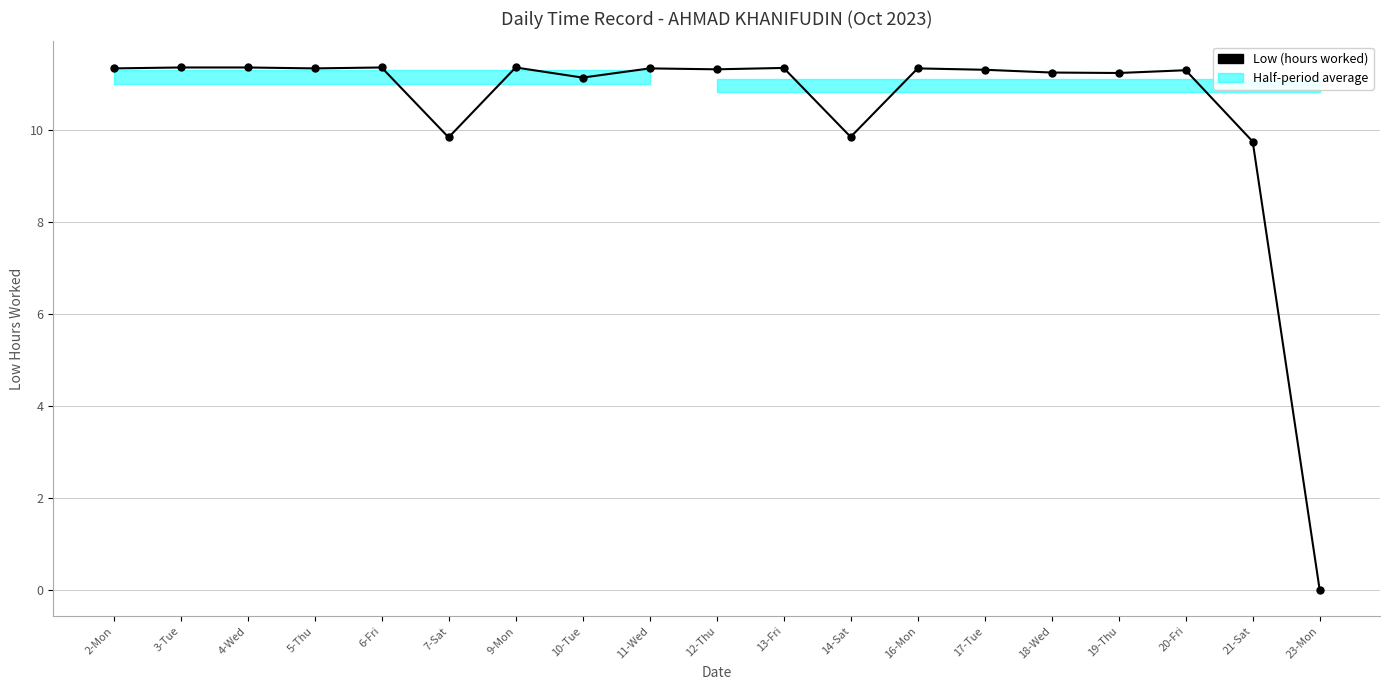

Is it true that the value at 13-Fri is 4.9?

False